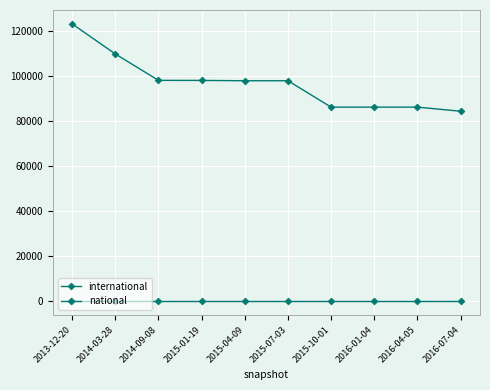

What is the label of the 8th point from the right?

2014-09-08